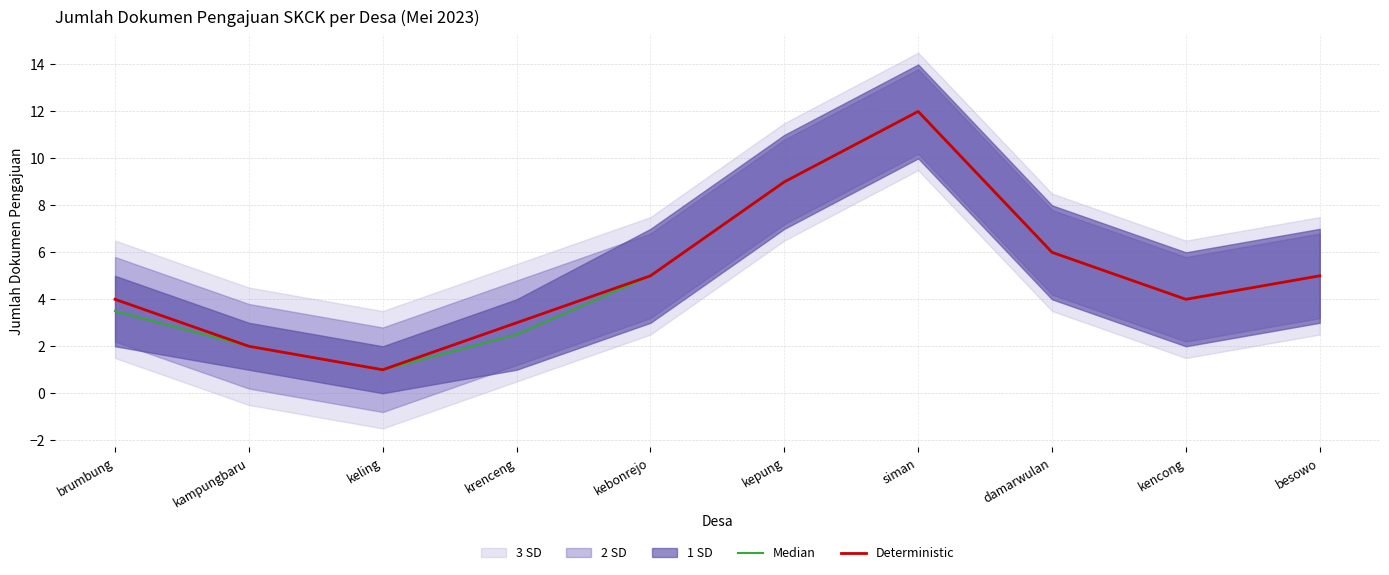

Is it true that Median equals 8.0 at damarwulan?

False